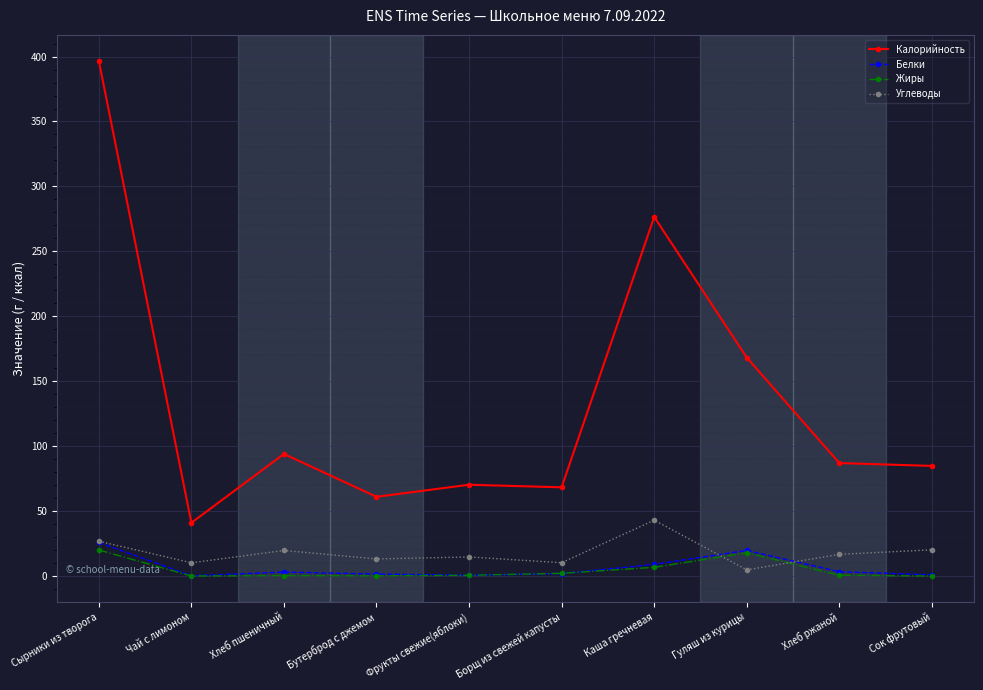

In Белки, how many points are lower than both neighbors (excluding endpoints)?

2